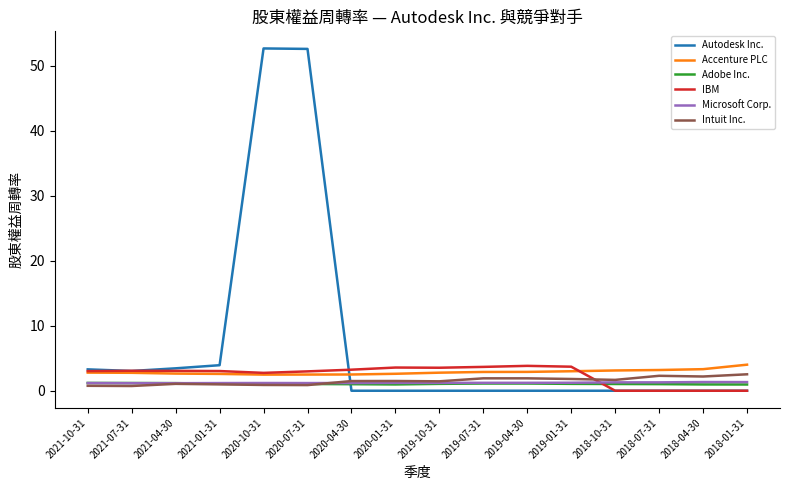

What is the greatest value displayed?

52.7